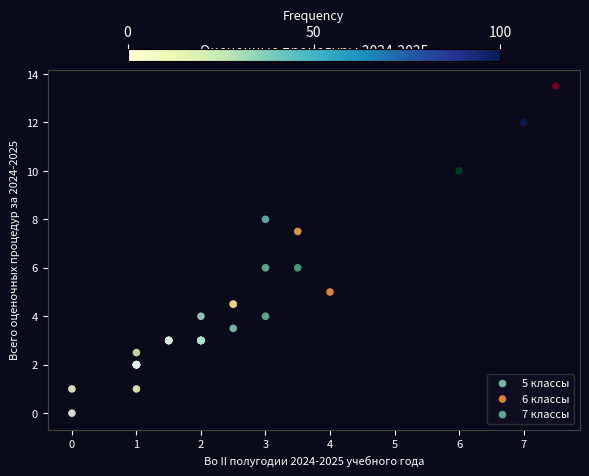

Which series has the widest spread of Y values?

6 классы